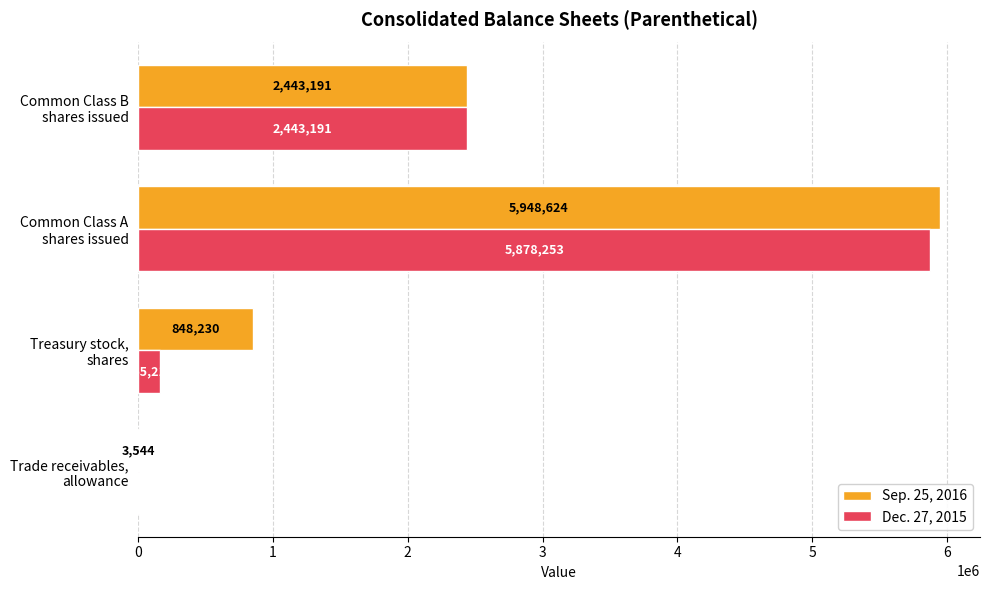

Which series has the largest range (max minus min)?

Sep. 25, 2016